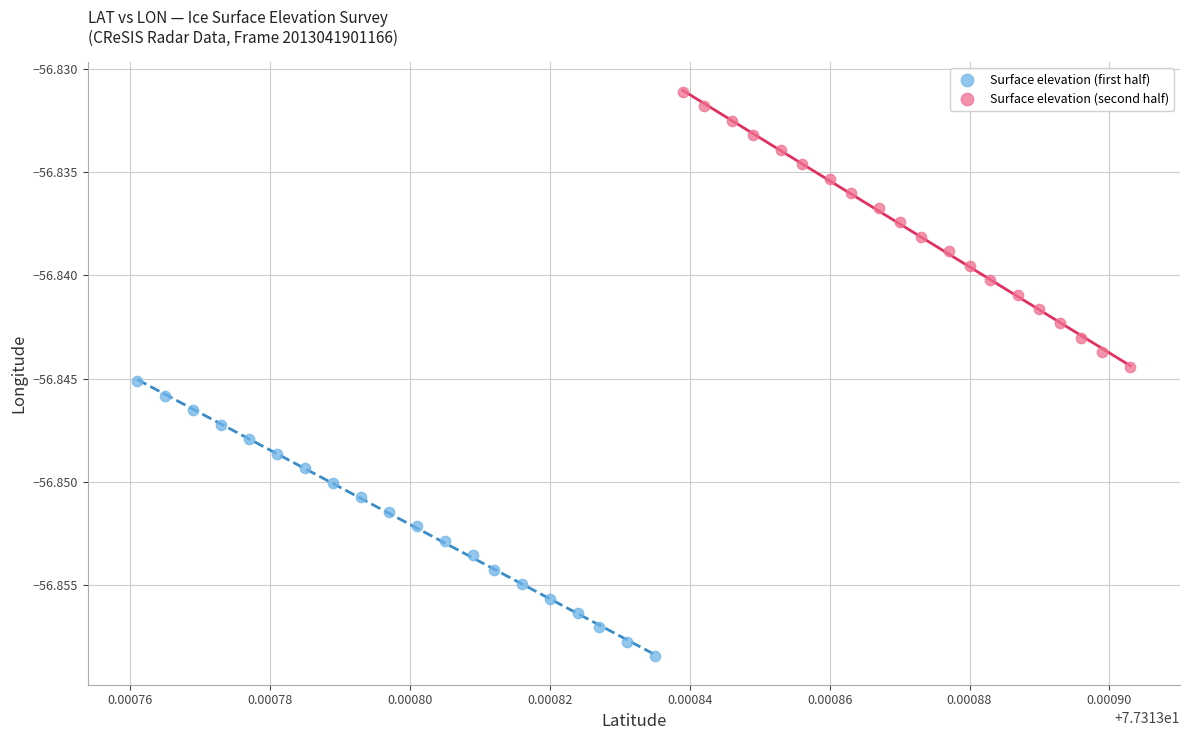

What are all the series names shown in the legend?

Surface elevation (first half), Surface elevation (second half)